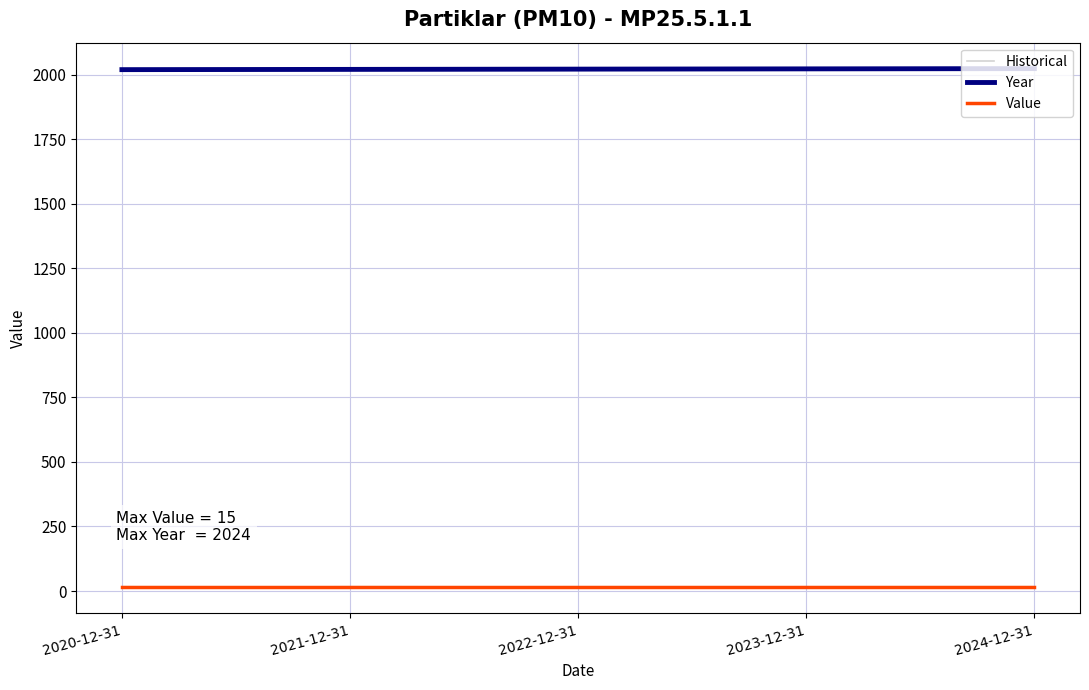

Reading left to right, extract all data points from this chart.

Historical: 2020-12-31=14.6	2021-12-31=16.4	2022-12-31=15.7	2023-12-31=15.3	2024-12-31=14.0
Year: 2020-12-31=2020.0	2021-12-31=2021.0	2022-12-31=2022.0	2023-12-31=2023.0	2024-12-31=2024.0
Value: 2020-12-31=15.0	2021-12-31=15.0	2022-12-31=15.0	2023-12-31=15.0	2024-12-31=15.0